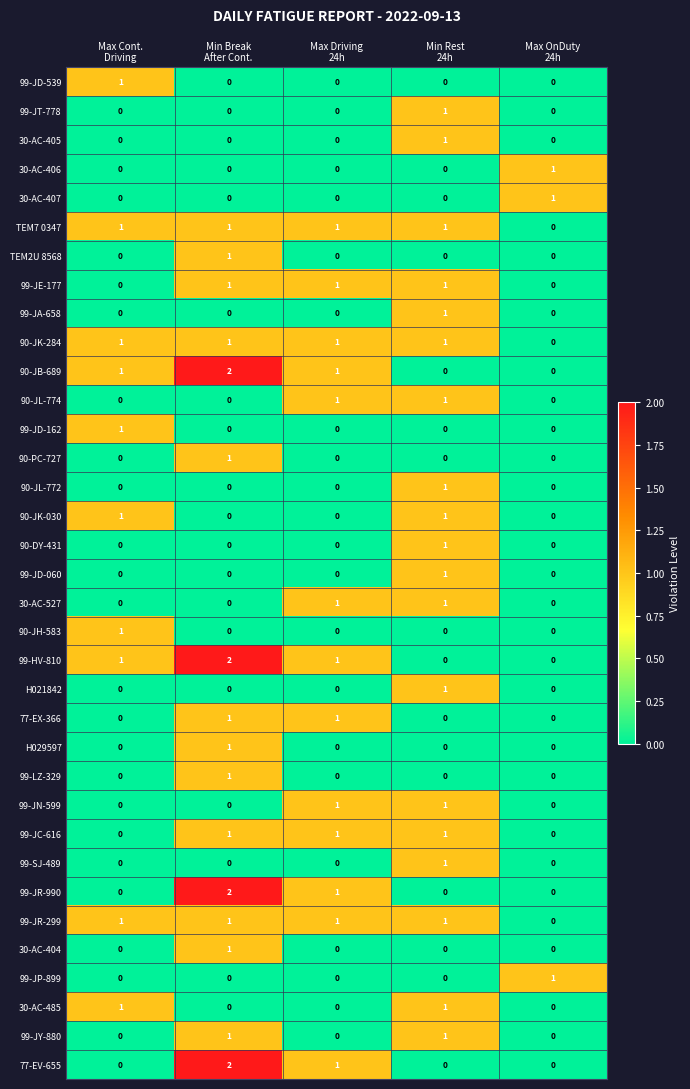

Count the TEM2U 8568 values in the range 0 to 1.

5